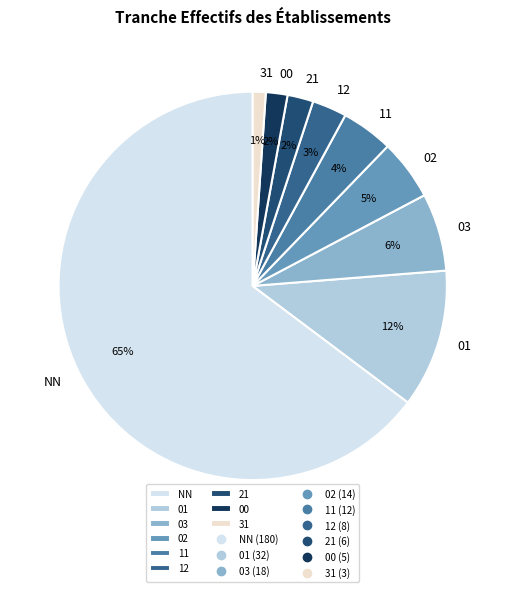

What percentage is the 31 slice, to the nearest percent?

1%